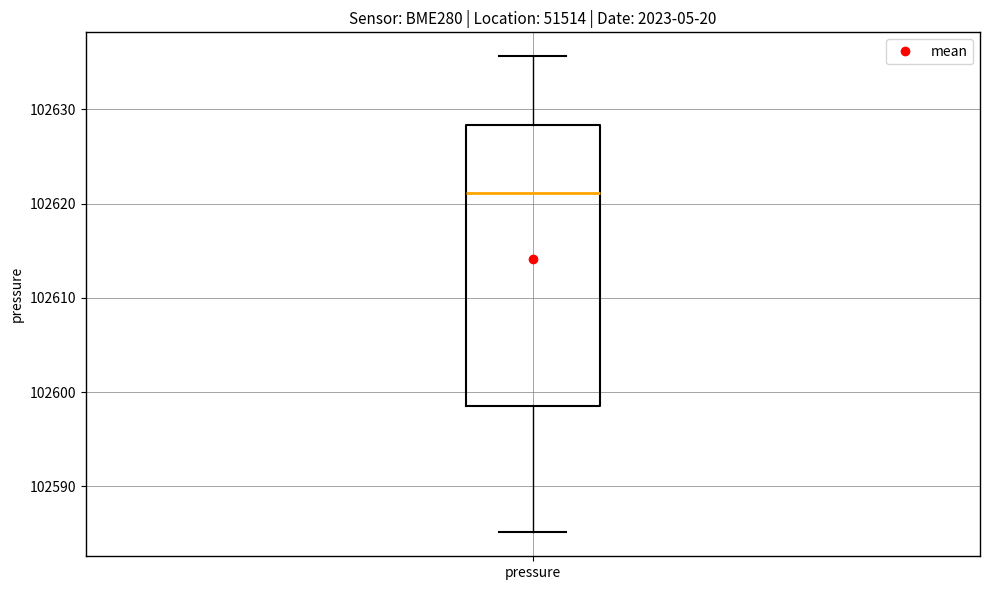

Read this box plot against the y-axis: the position of the median line, the range covered by the box, and the ends of both whiskers. The values are not printed on the chart, so give them approximately, as read against the axis.

median 102621, box 102599 to 102628, whiskers 102585 to 102636